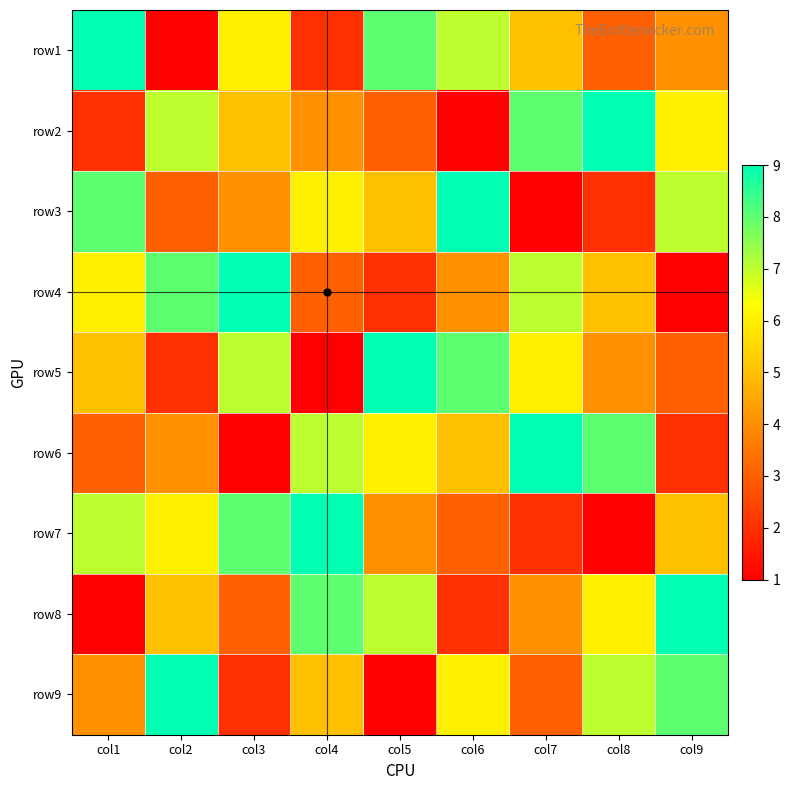

What is the total value across all series at col3?

45